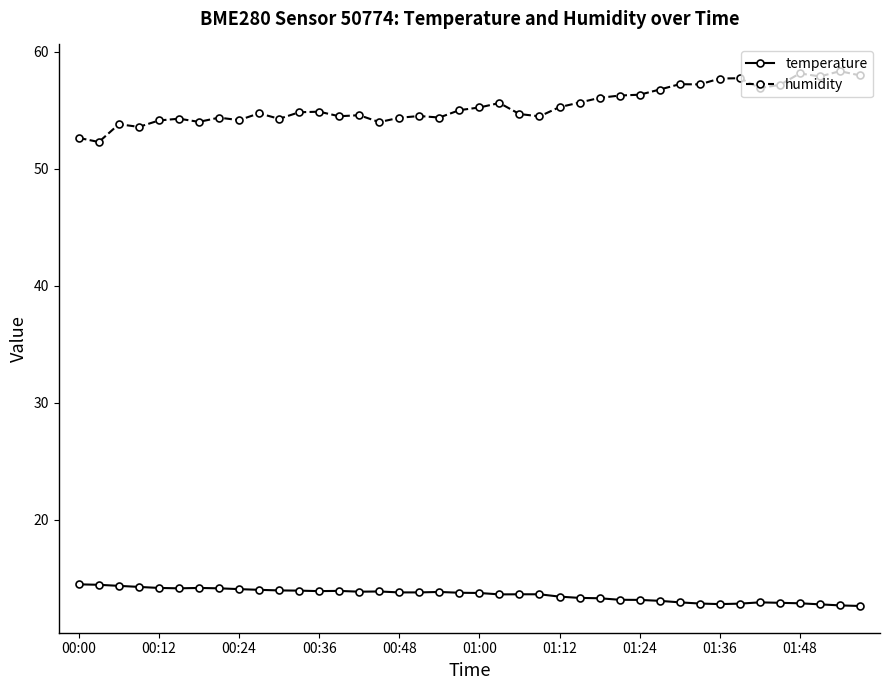

What are all the series names shown in the legend?

temperature, humidity